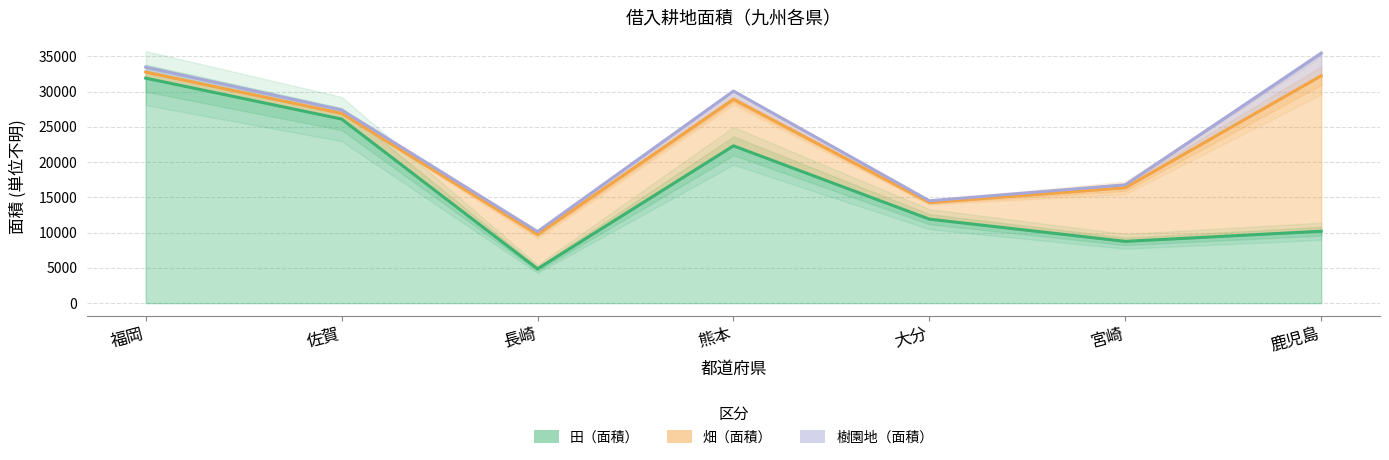

Rank the series by their maximum value, from lowest to highest.

樹園地（面積）, 畑（面積）, 田（面積）